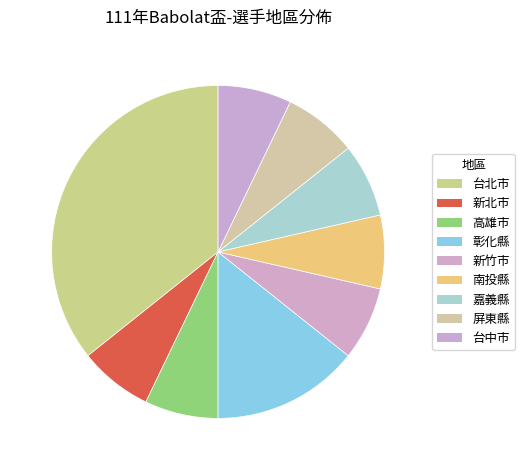

Is it true that 彰化縣 is 22% of the pie?

False